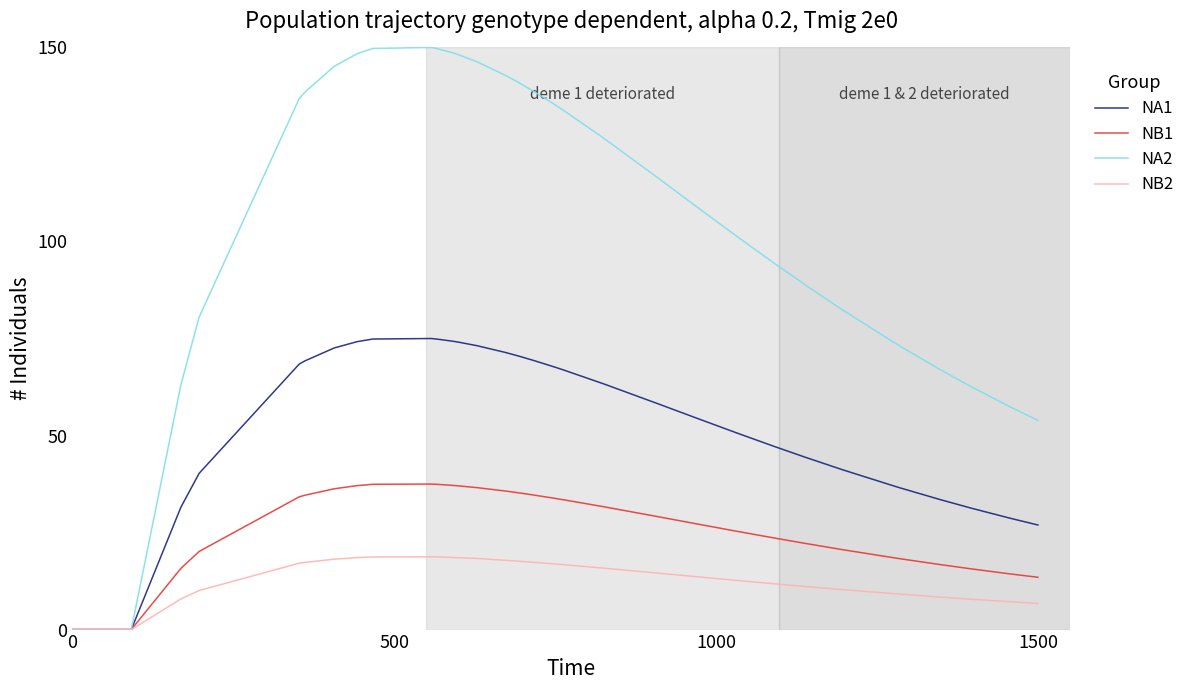

Which series has the largest range (max minus min)?

NA2